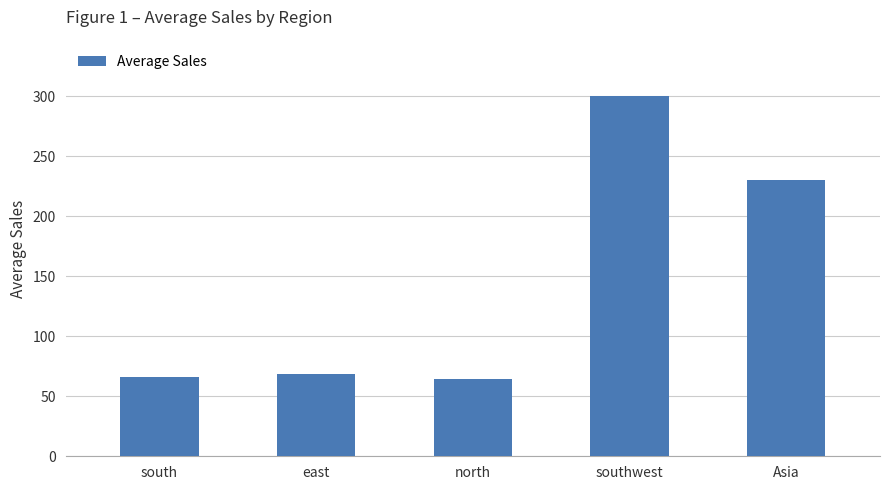

How many bars are there in total?

5